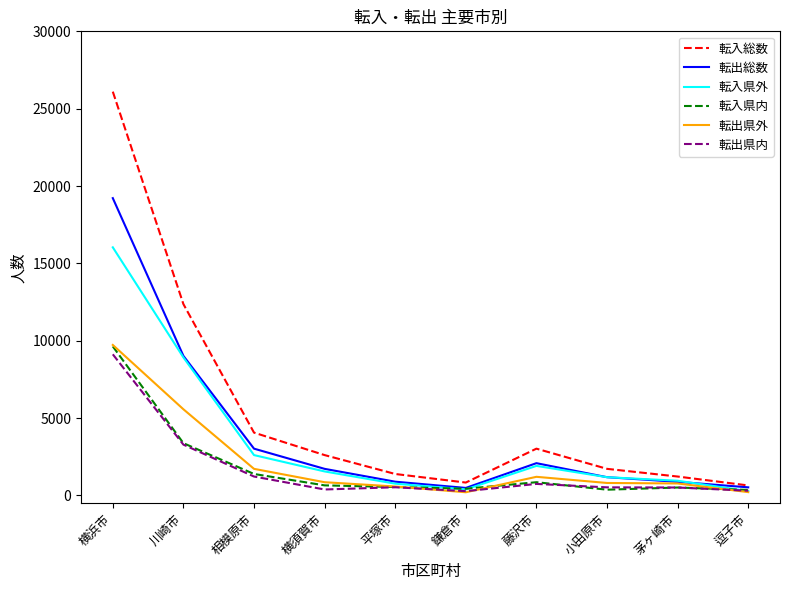

Count the number of categories in the chart.

10